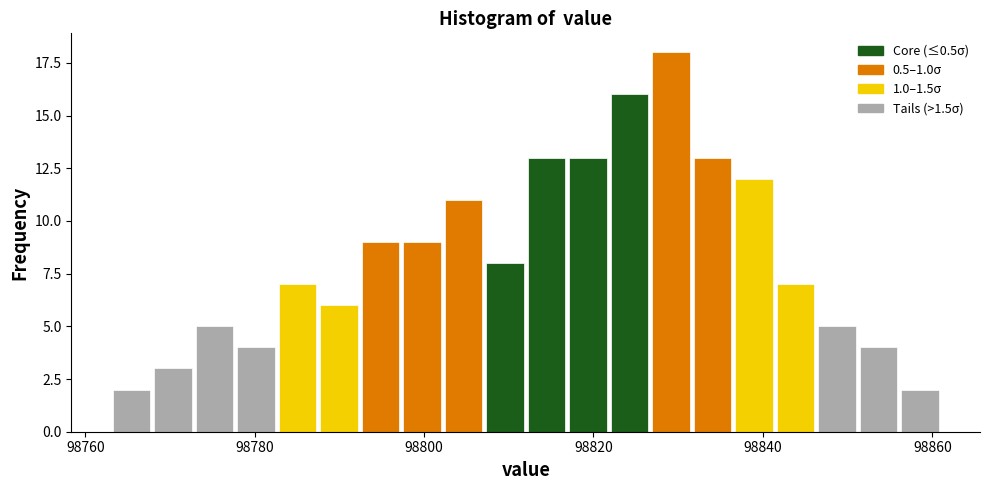

Read against the x-axis, roughly where is the centre of the tallest bar?

98830